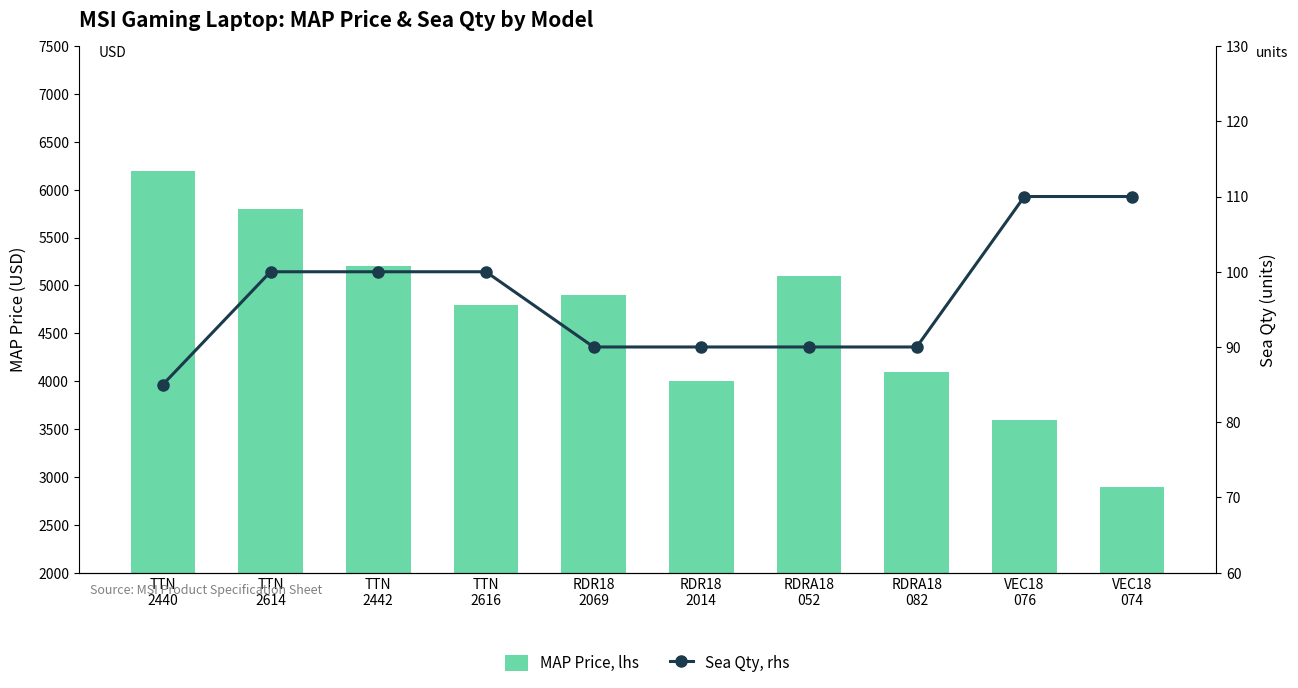

At TTN
2442, list the series in order from largest to smallest.

MAP Price, lhs, Sea Qty, rhs